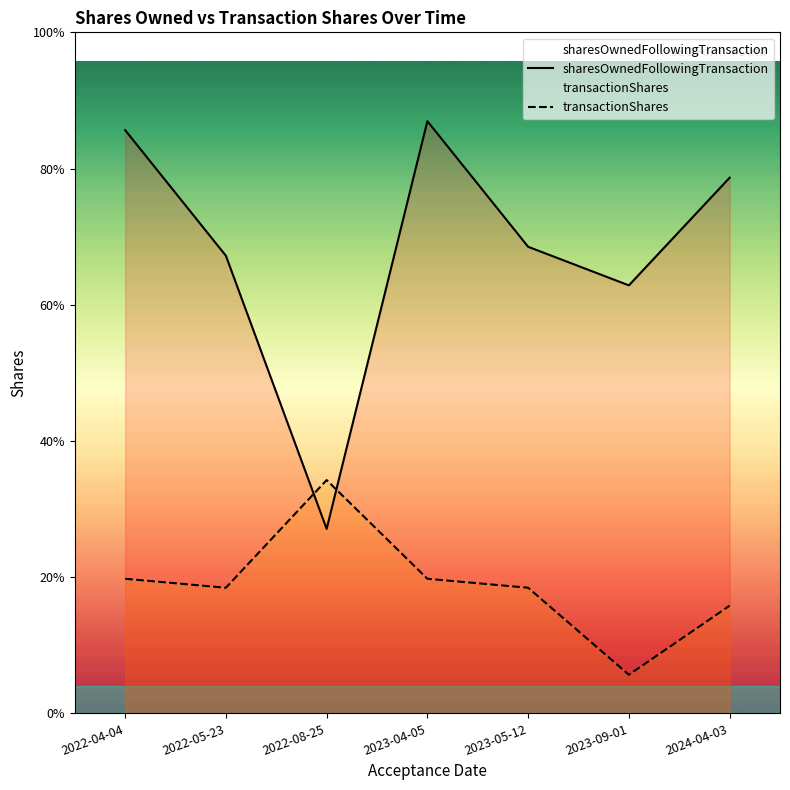

What is the difference between the second highest and second lowest values in the sharesOwnedFollowingTransaction series?

1730